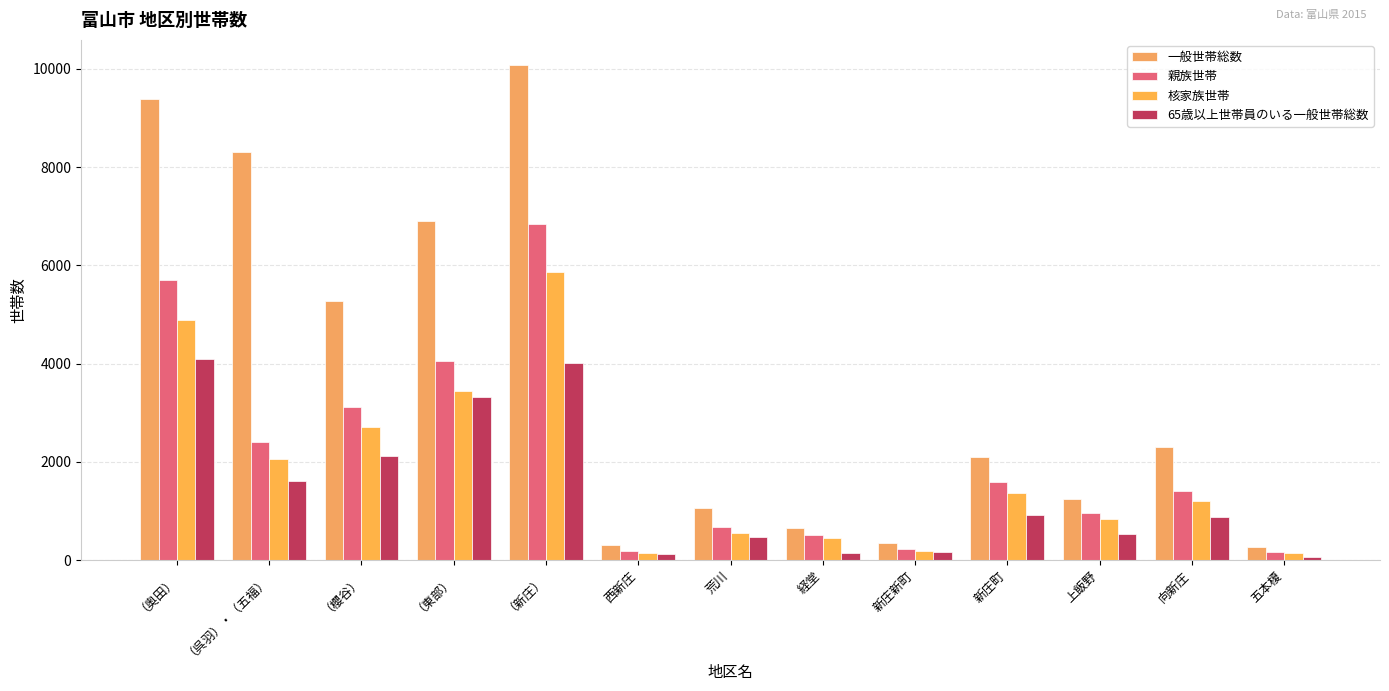

Count the number of categories in the chart.

13